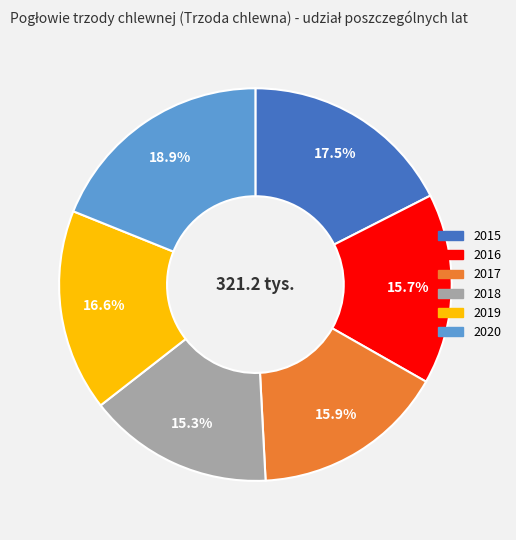

What percentage is the 2020 slice, to the nearest percent?

19%